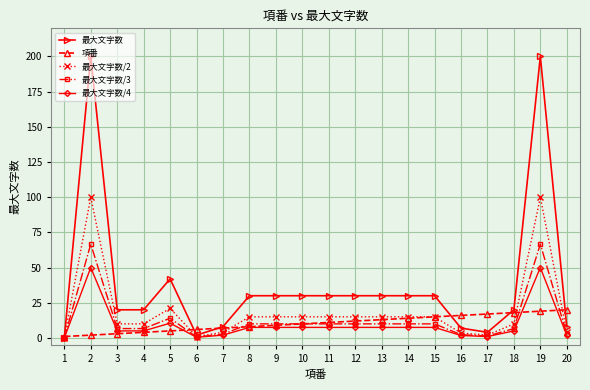

What is the value of the 最大文字数/4 point at the 8th from the left?

7.5